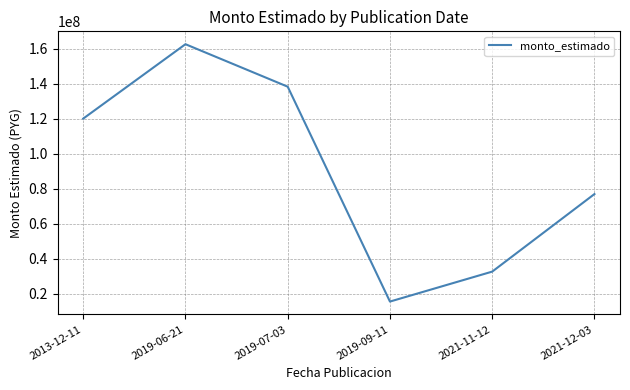

Where is the data nearest to the value 89000001?

2021-12-03